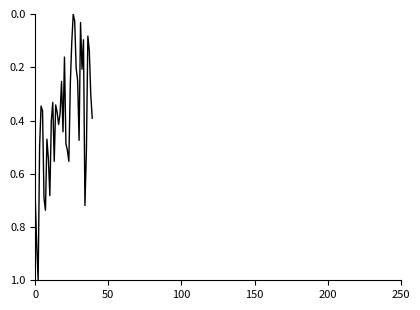

What is the maximum value shown in the chart?

1.0